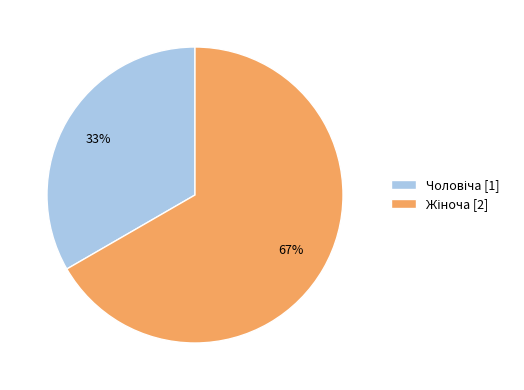

Is there a majority slice in this chart?

Yes